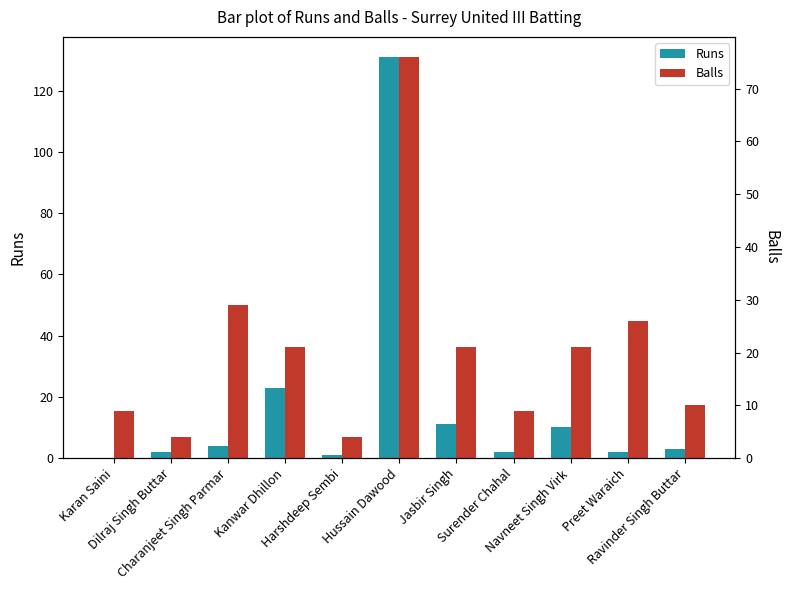

Rank the series by their maximum value, from highest to lowest.

Runs, Balls